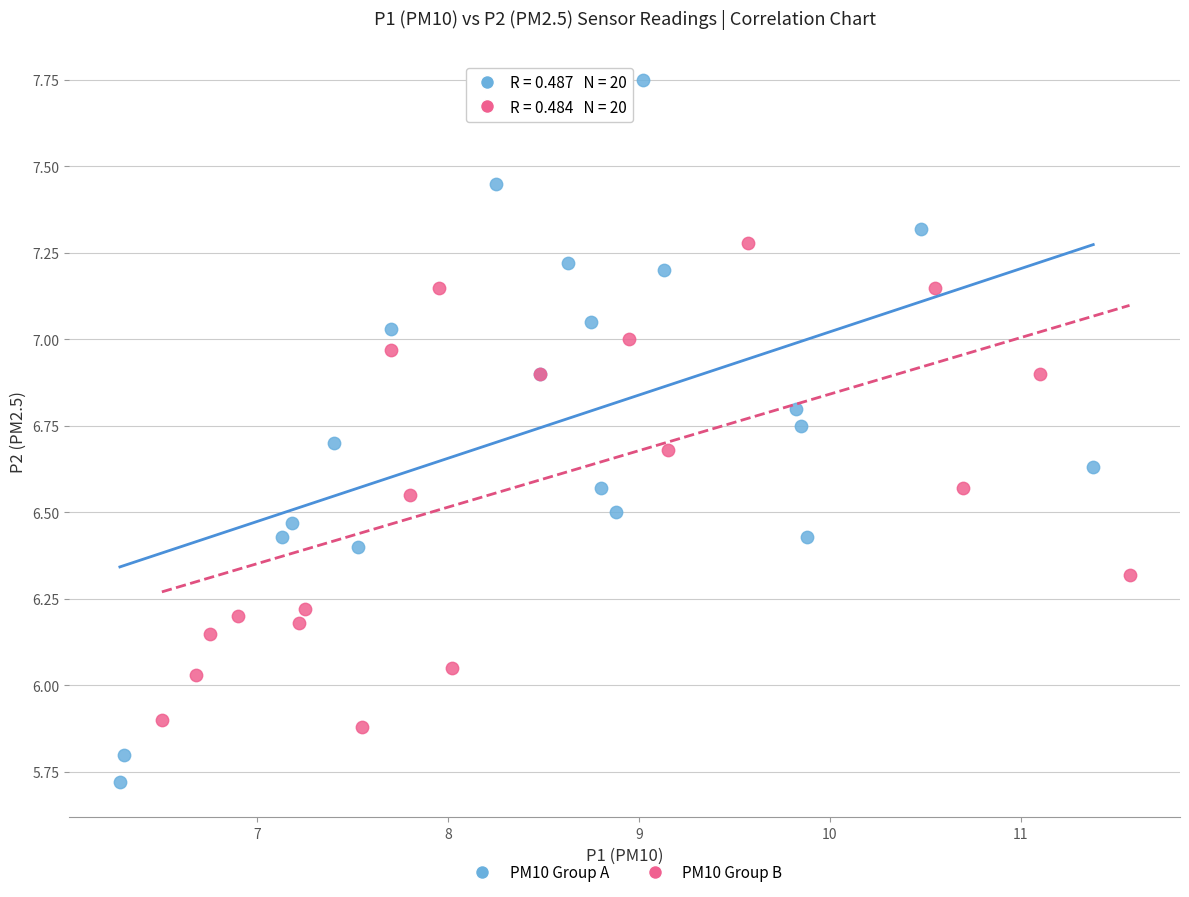

Which series reaches the minimum Y coordinate?

PM10 Group A